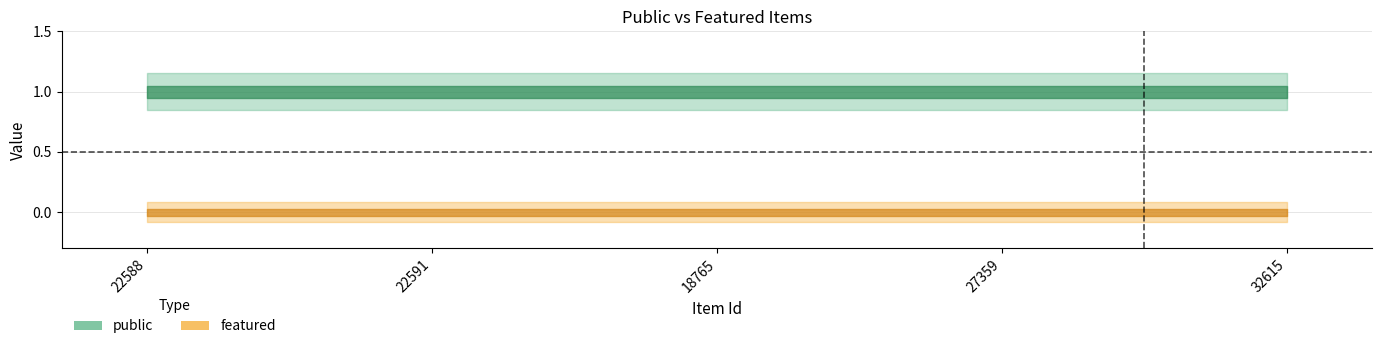

What is the sum of the public values at 27359 and 32615?

2